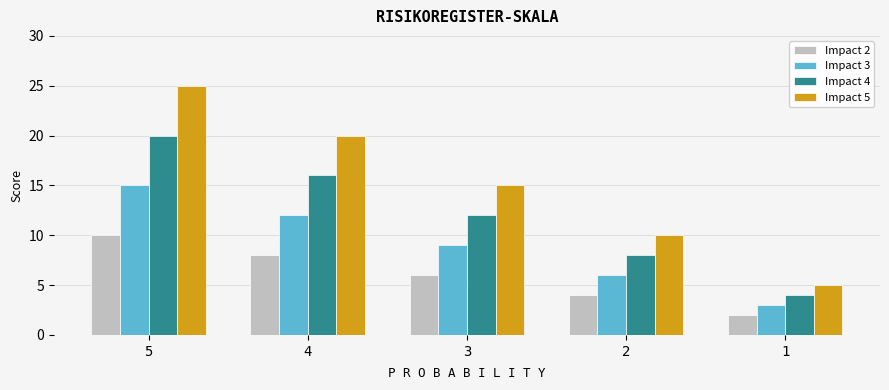

How many categories are shown in the chart?

5